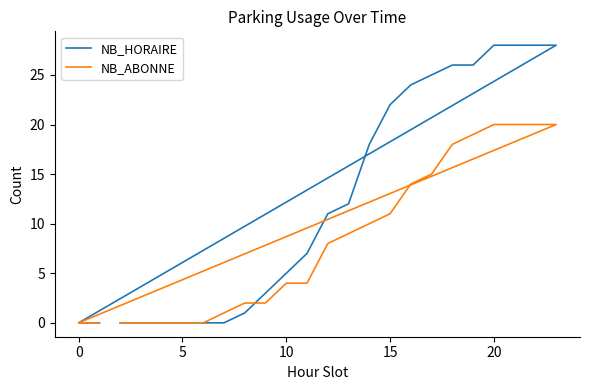

Which series has the widest spread of values?

NB_HORAIRE